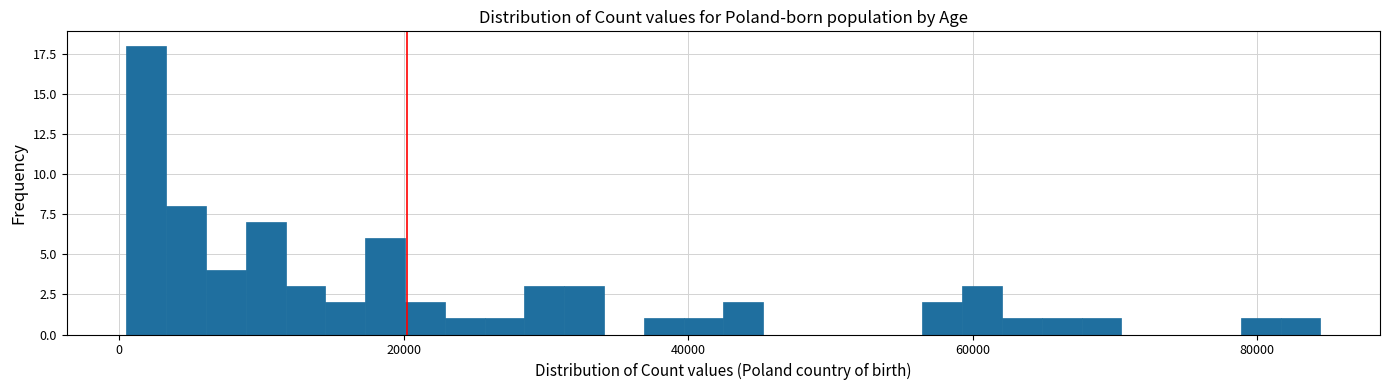

Around what value on the x-axis is the tallest bar? Give the approximate position of its centre, as read against the axis.

2000